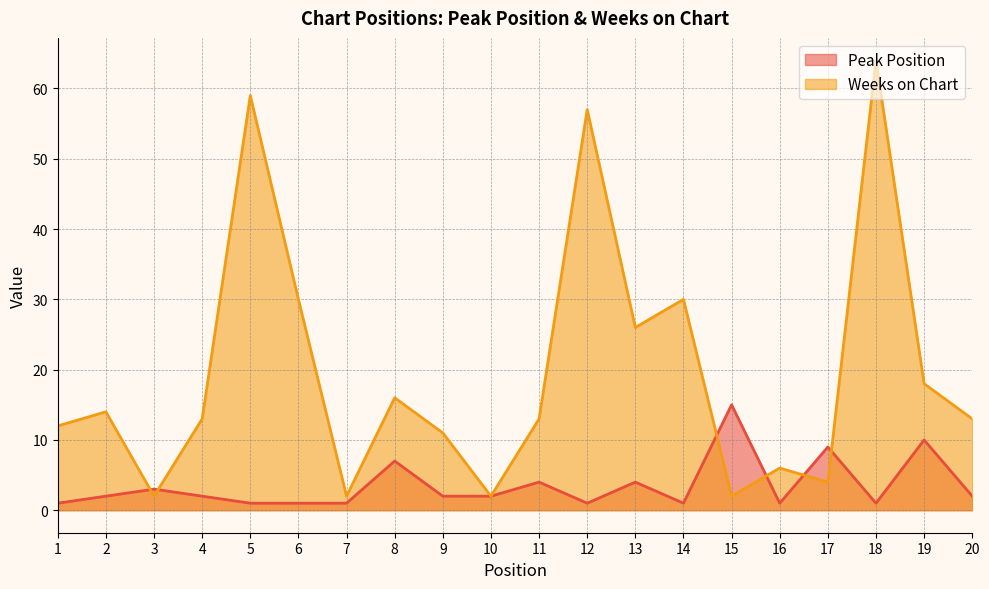

In Weeks on Chart, how many points are lower than both neighbors (excluding endpoints)?

6